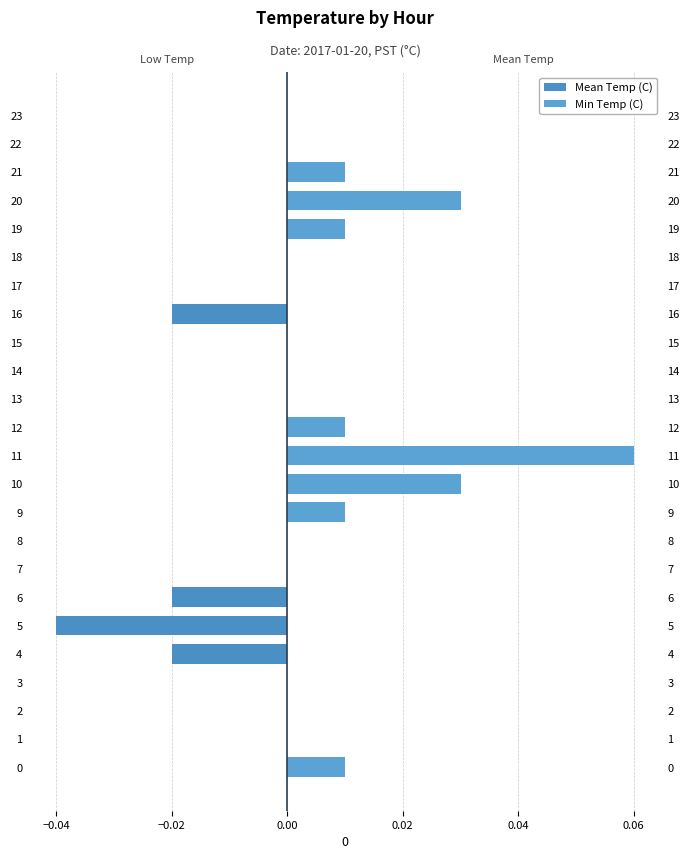

Is it true that Mean Temp (C) equals 0.0 at 13?

False